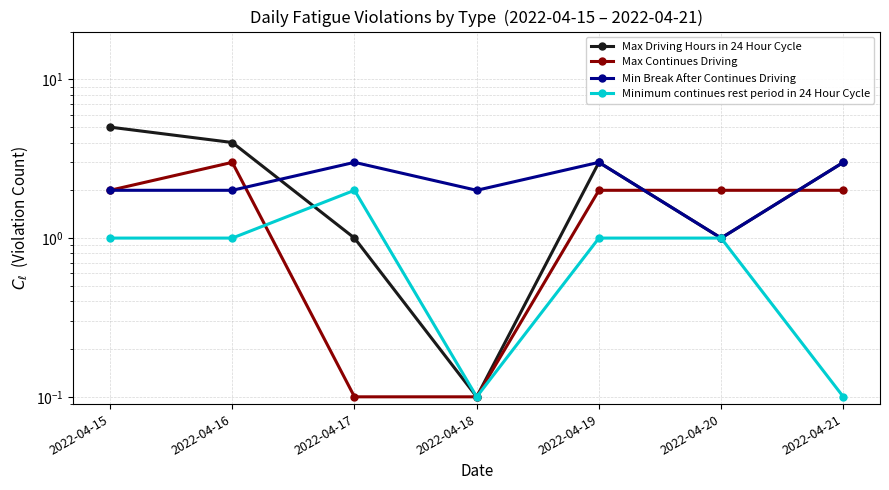

Which series ends up on top after the final intersection of Max Driving Hours in 24 Hour Cycle and Minimum continues rest period in 24 Hour Cycle?

Minimum continues rest period in 24 Hour Cycle